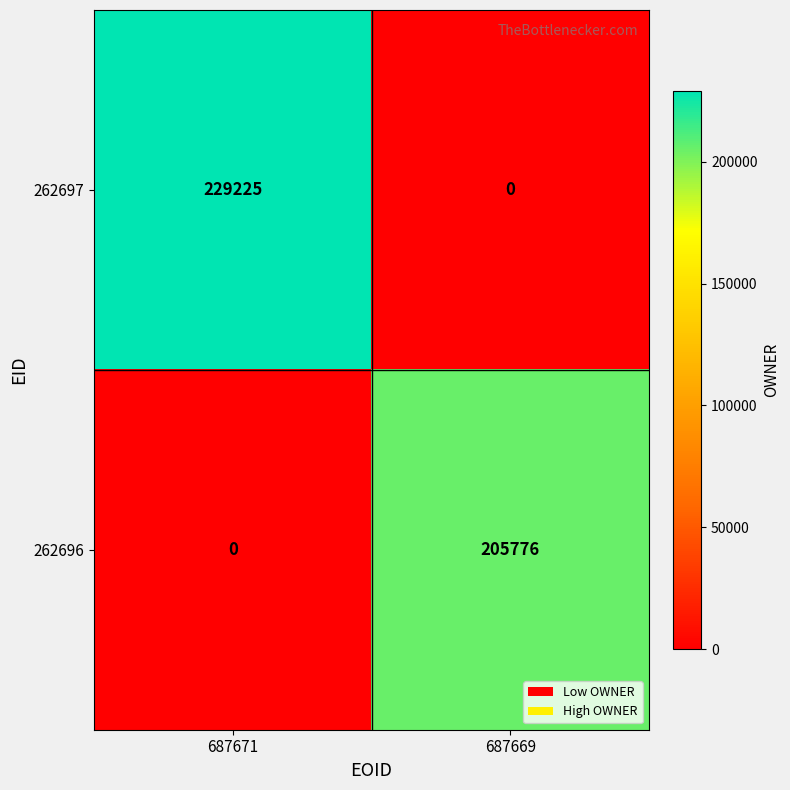

At which category is the sum across all series the highest?

687671